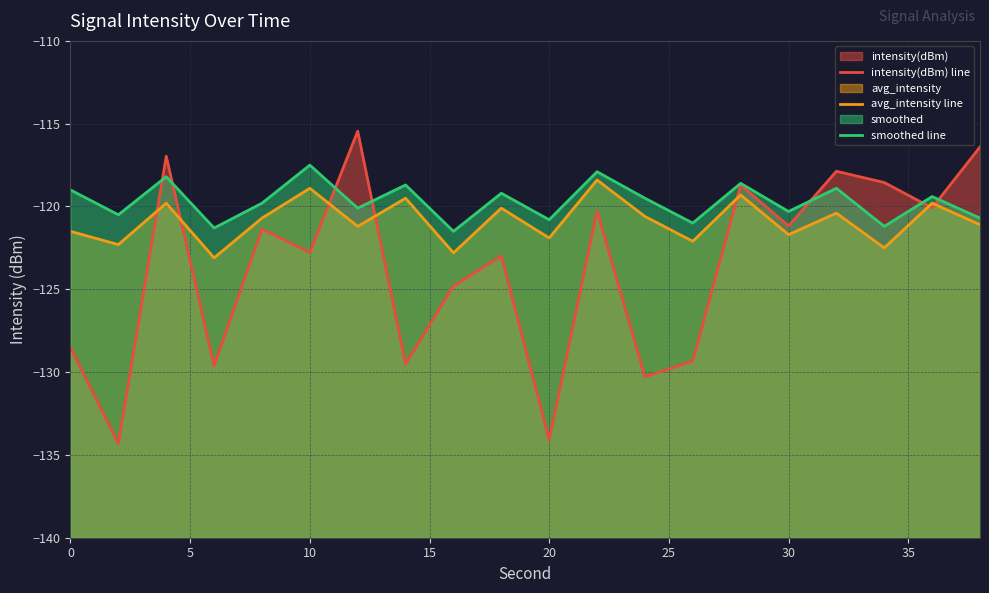

True or false: avg_intensity line and smoothed line intersect in this chart.

False